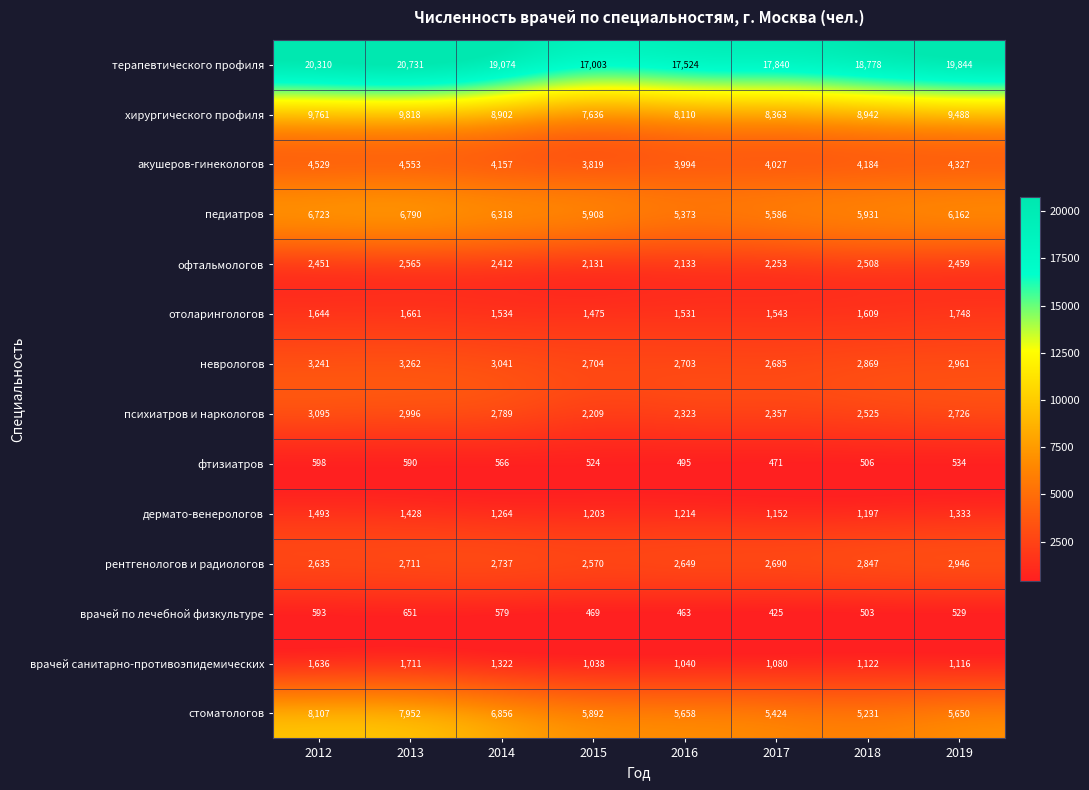

What is the minimum value shown in the chart?

425